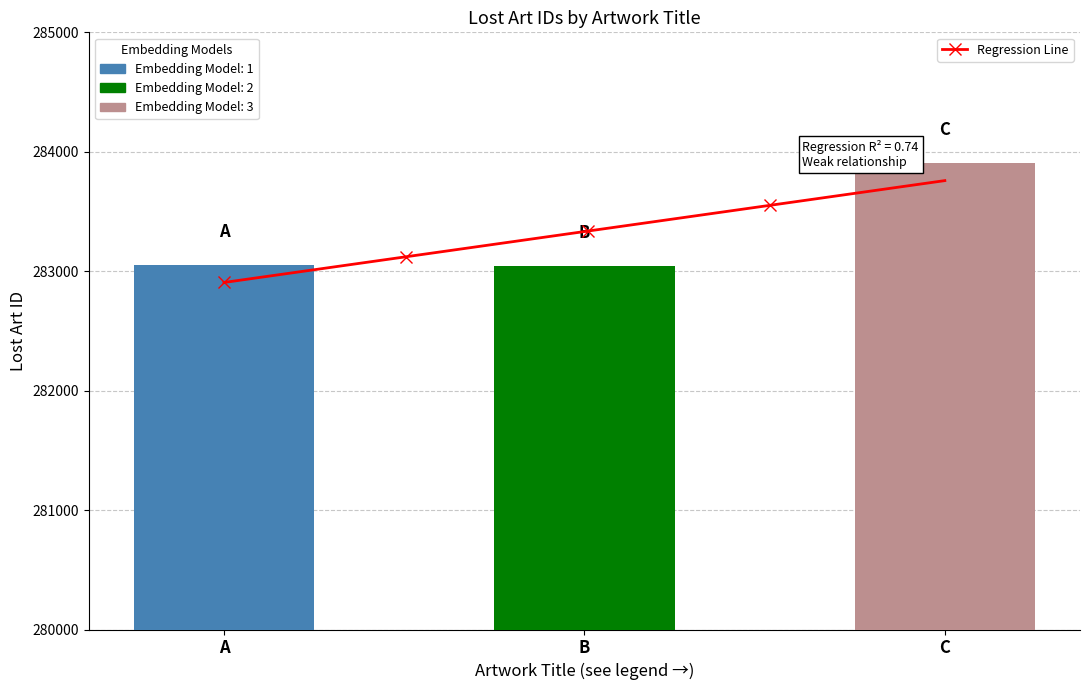

What is the sum of all values?

849996